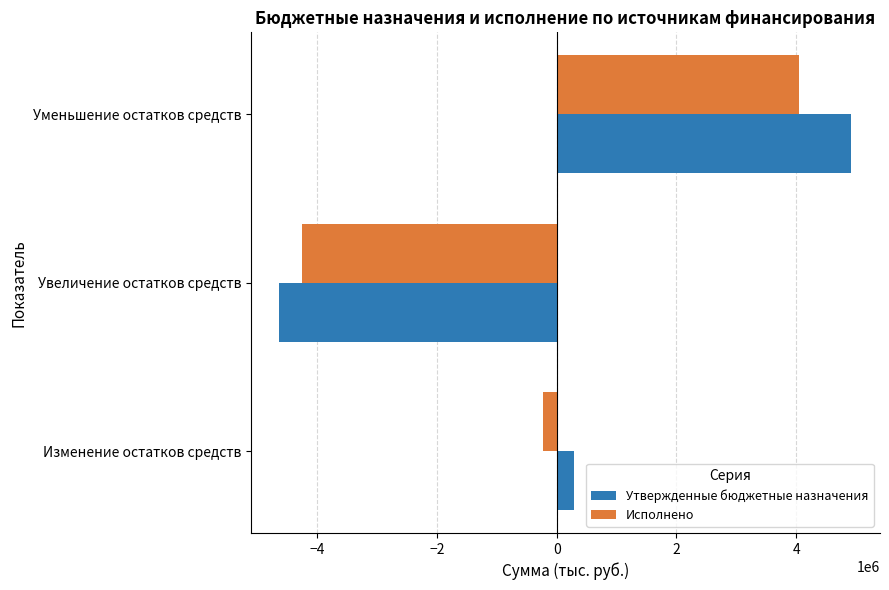

Which series has the largest total across all categories?

Утвержденные бюджетные назначения